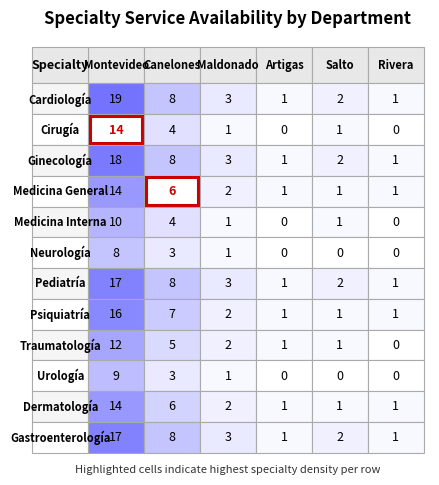

Reading right to left, what are all the values shown in this chart?

Montevideo: Gastroenterología=17	Dermatología=14	Urología=9	Traumatología=12	Psiquiatría=16	Pediatría=17	Neurología=8	Medicina Interna=10	Medicina General=14	Ginecología=18	Cirugía=14	Cardiología=19
Canelones: Gastroenterología=8	Dermatología=6	Urología=3	Traumatología=5	Psiquiatría=7	Pediatría=8	Neurología=3	Medicina Interna=4	Medicina General=6	Ginecología=8	Cirugía=4	Cardiología=8
Maldonado: Gastroenterología=3	Dermatología=2	Urología=1	Traumatología=2	Psiquiatría=2	Pediatría=3	Neurología=1	Medicina Interna=1	Medicina General=2	Ginecología=3	Cirugía=1	Cardiología=3
Artigas: Gastroenterología=1	Dermatología=1	Urología=0	Traumatología=1	Psiquiatría=1	Pediatría=1	Neurología=0	Medicina Interna=0	Medicina General=1	Ginecología=1	Cirugía=0	Cardiología=1
Salto: Gastroenterología=2	Dermatología=1	Urología=0	Traumatología=1	Psiquiatría=1	Pediatría=2	Neurología=0	Medicina Interna=1	Medicina General=1	Ginecología=2	Cirugía=1	Cardiología=2
Rivera: Gastroenterología=1	Dermatología=1	Urología=0	Traumatología=0	Psiquiatría=1	Pediatría=1	Neurología=0	Medicina Interna=0	Medicina General=1	Ginecología=1	Cirugía=0	Cardiología=1